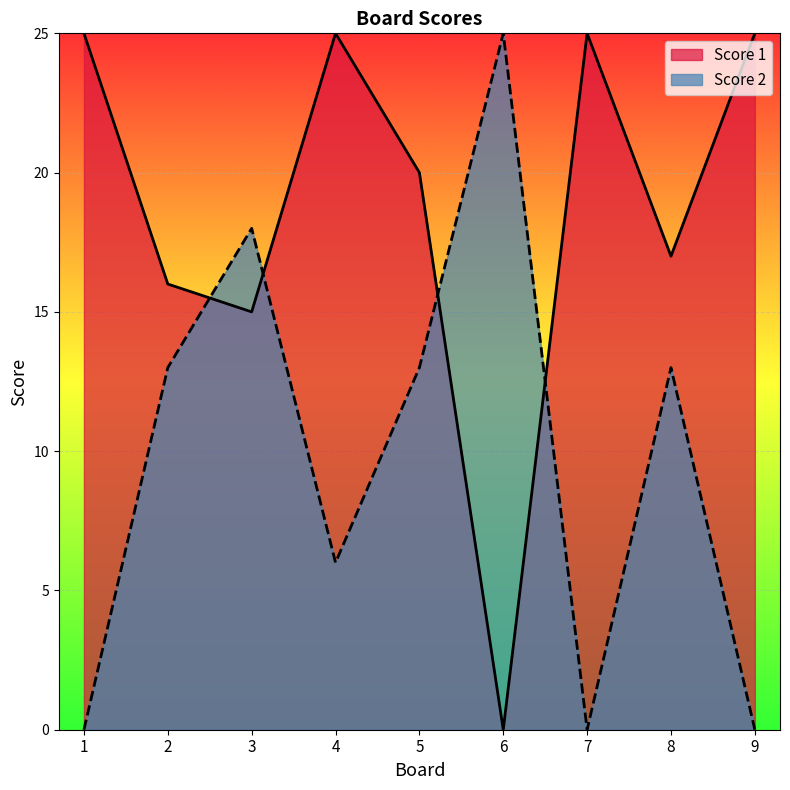

Reading right to left, list all the values displayed in this chart.

Score 1: 25	17	25	0	20	25	15	16	25
Score 2: 0	13	0	25	13	6	18	13	0